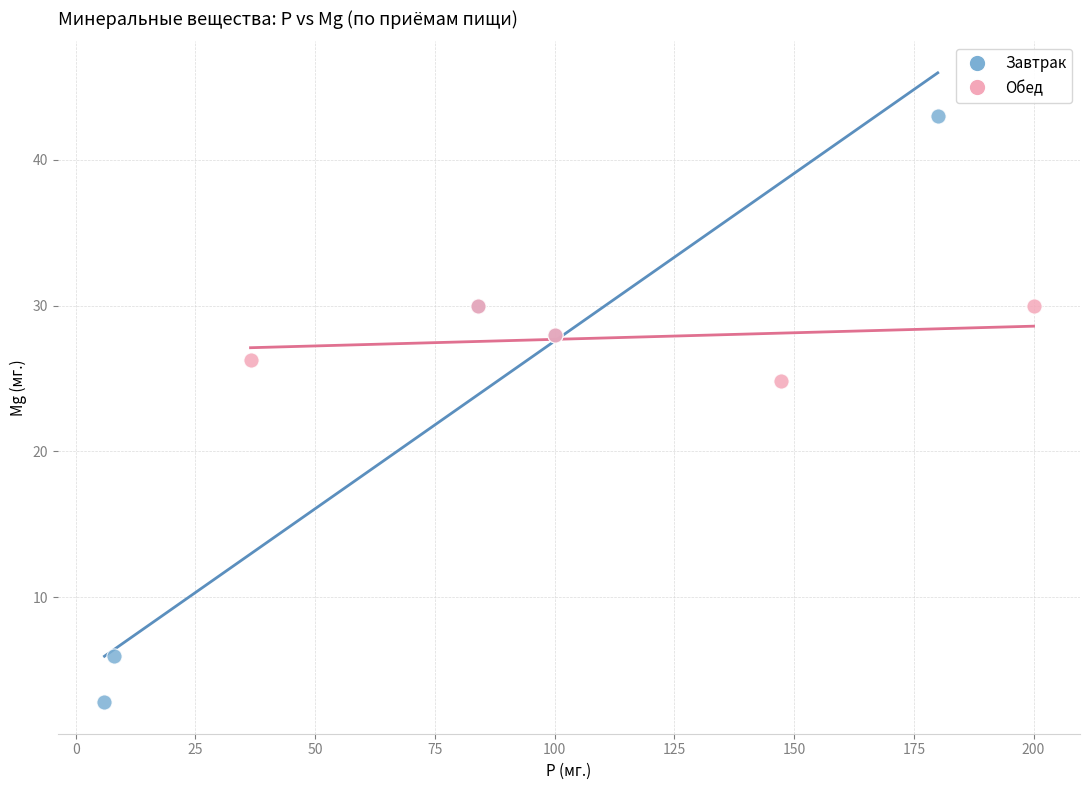

Which series has the largest Y range (max minus min)?

Завтрак